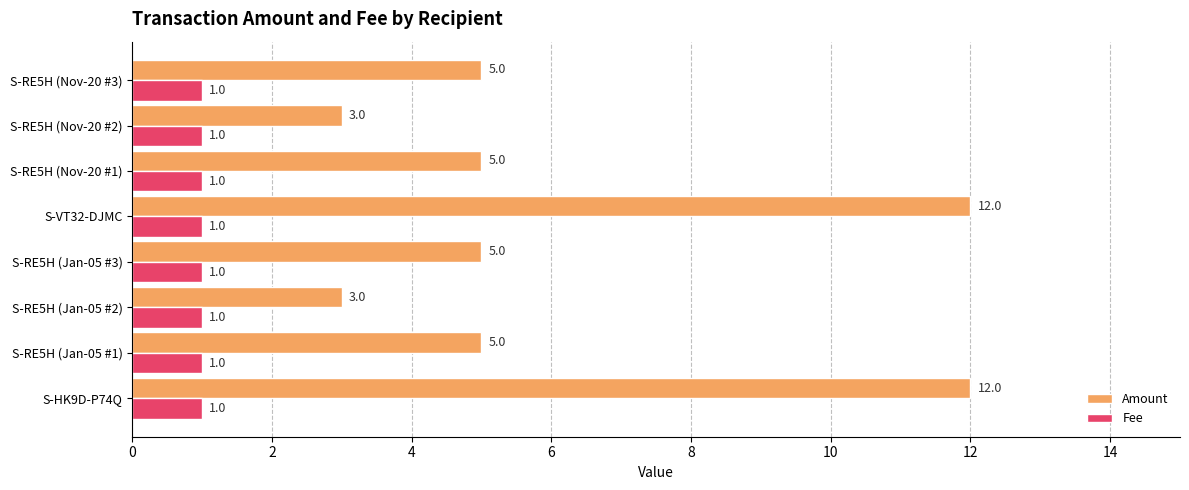

Which series changed the most between S-HK9D-P74Q and S-RE5H (Jan-05 #3)?

Amount